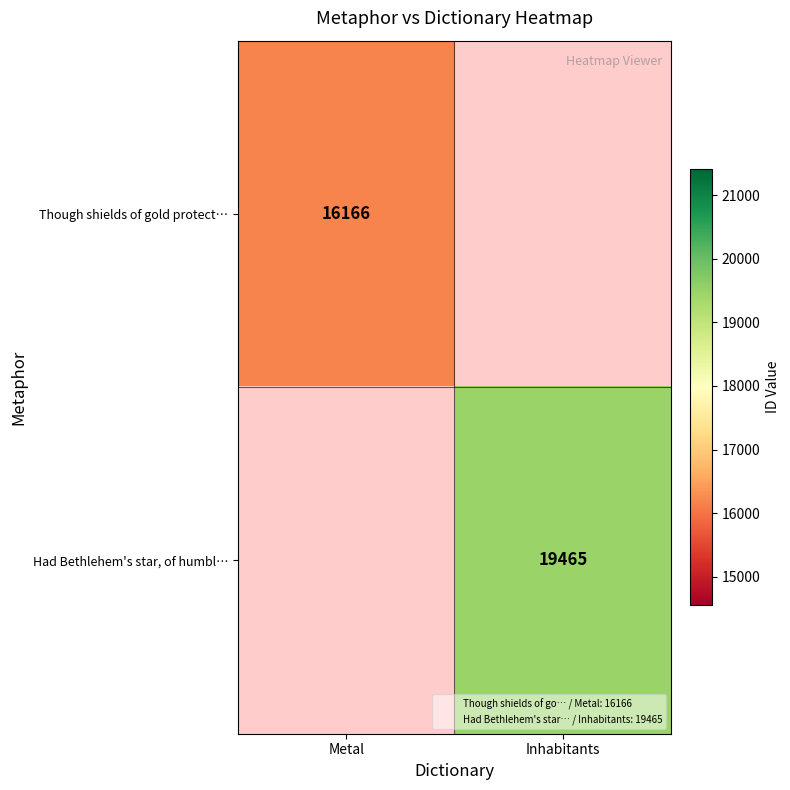

The value of Though shields of gold protect… at Metal is 23872. True or false?

False